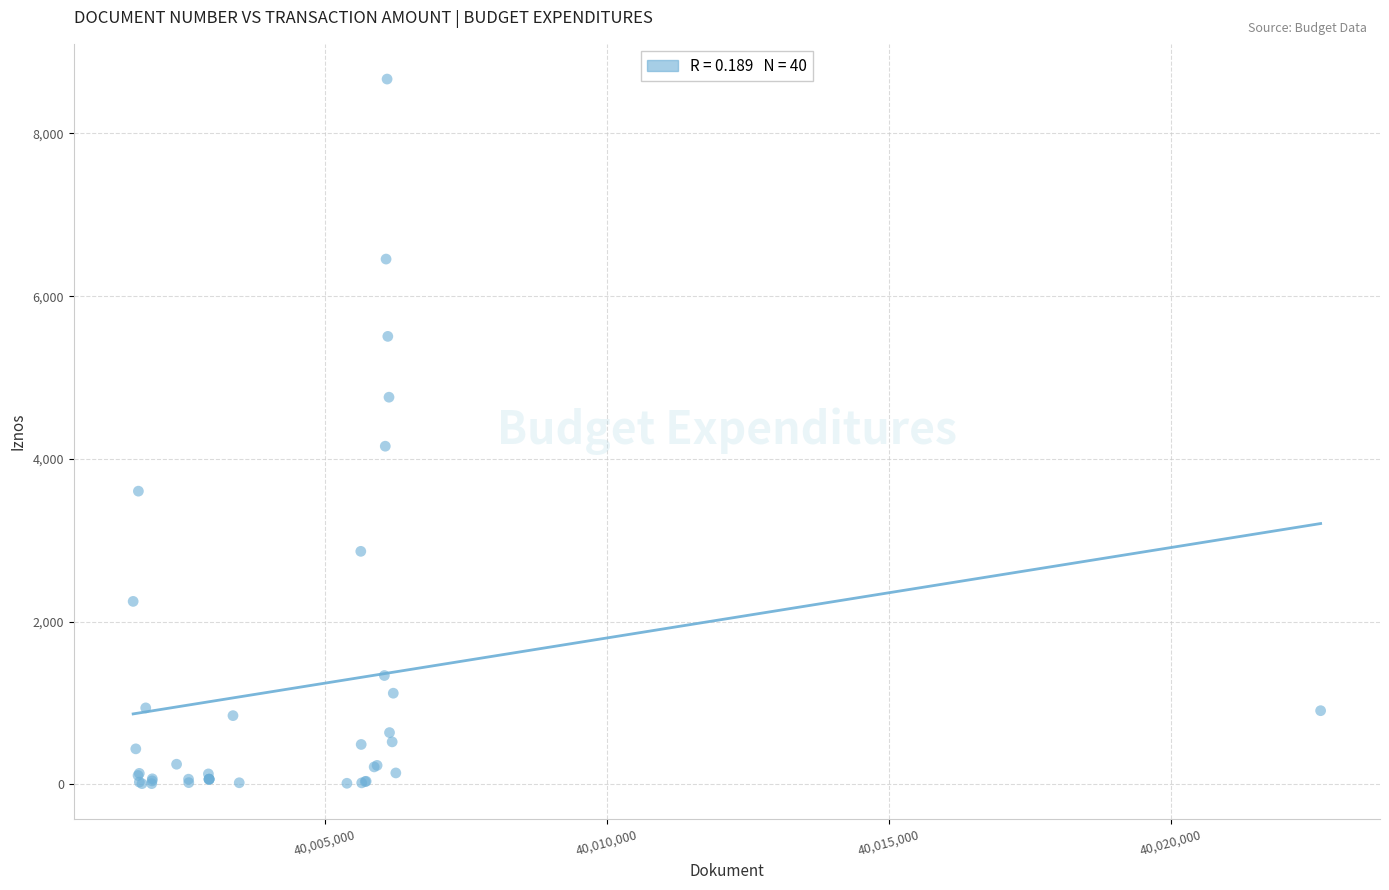

What Y value in the scatter plot is closest to 4339?

4156.9